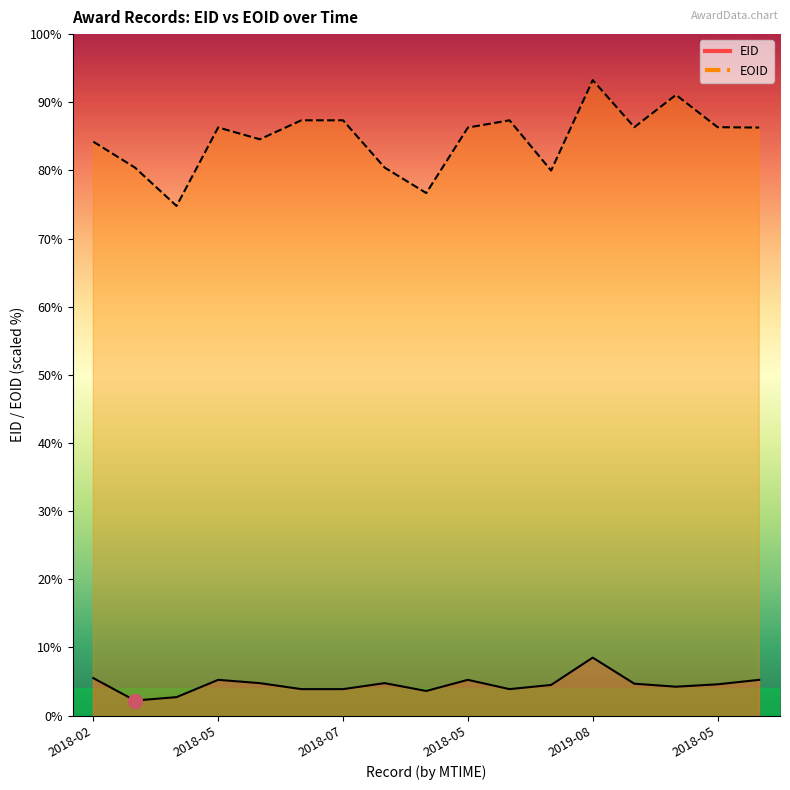

True or false: EID and EOID cross at least once.

False